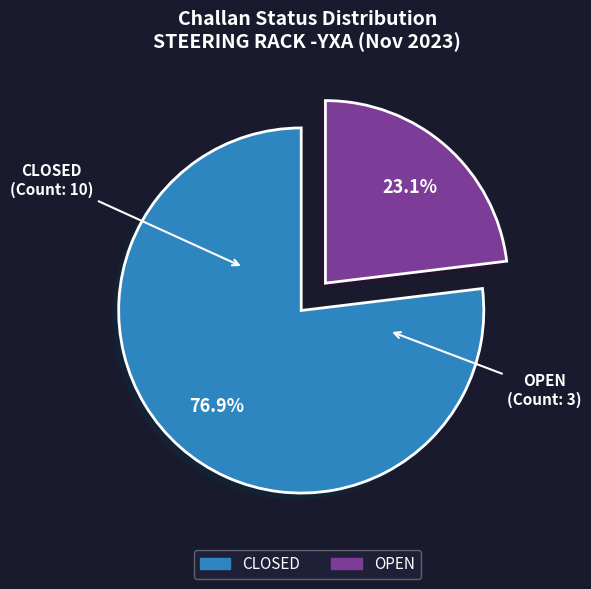

Which slice is the largest?

CLOSED